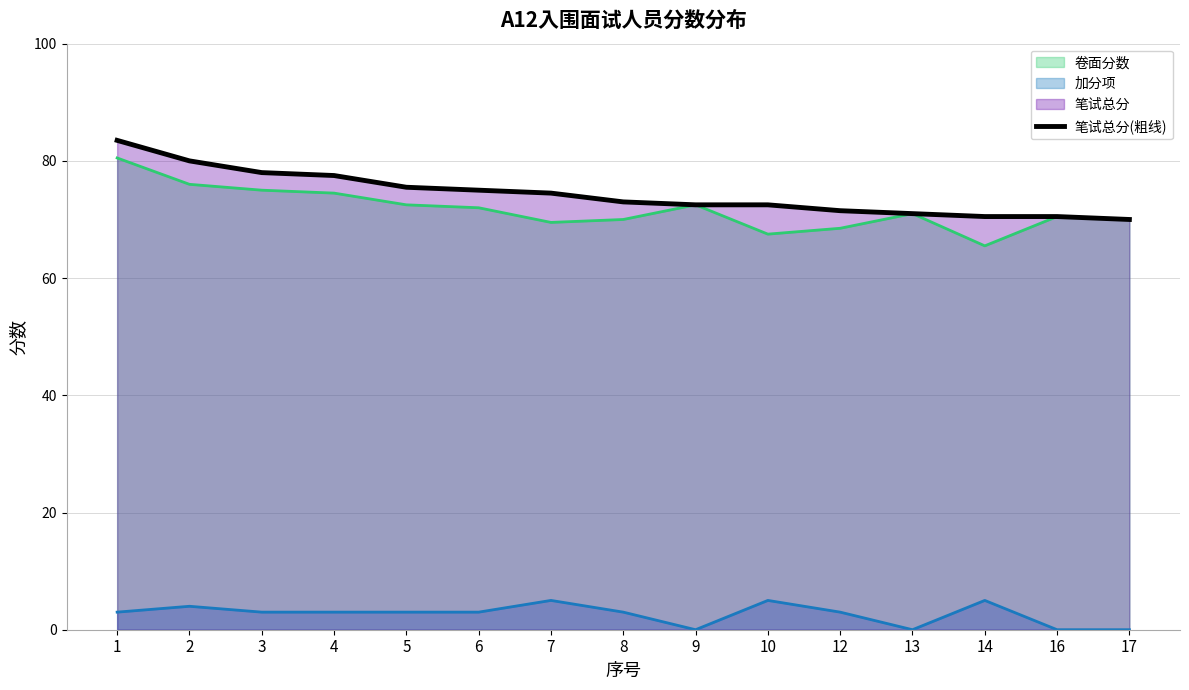

Between 1 and 14, which is larger?

1